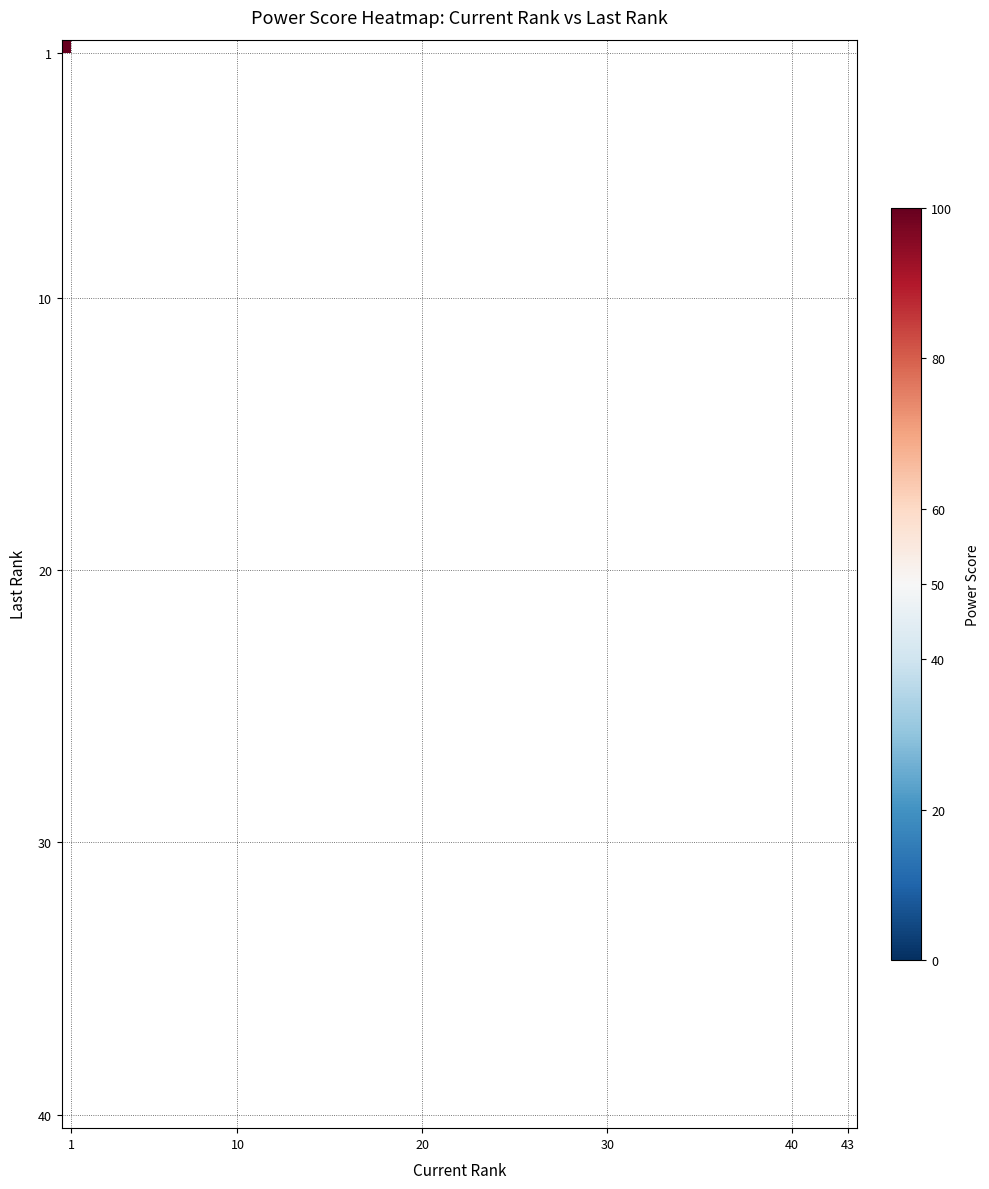

At which label is 31 closest to 31?

power_score